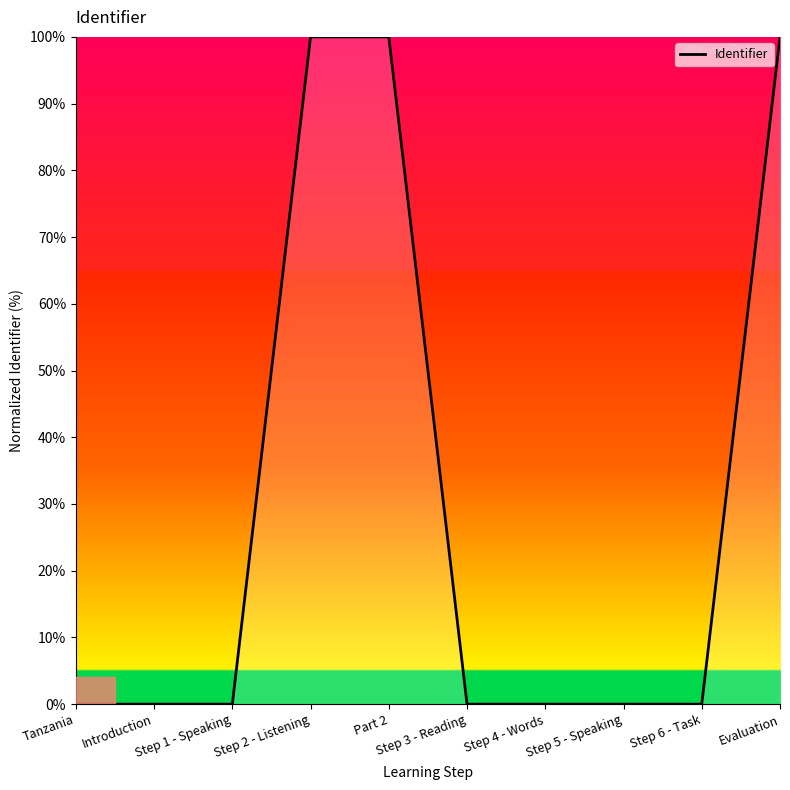

The value at Part 2 is 134.4. True or false?

False